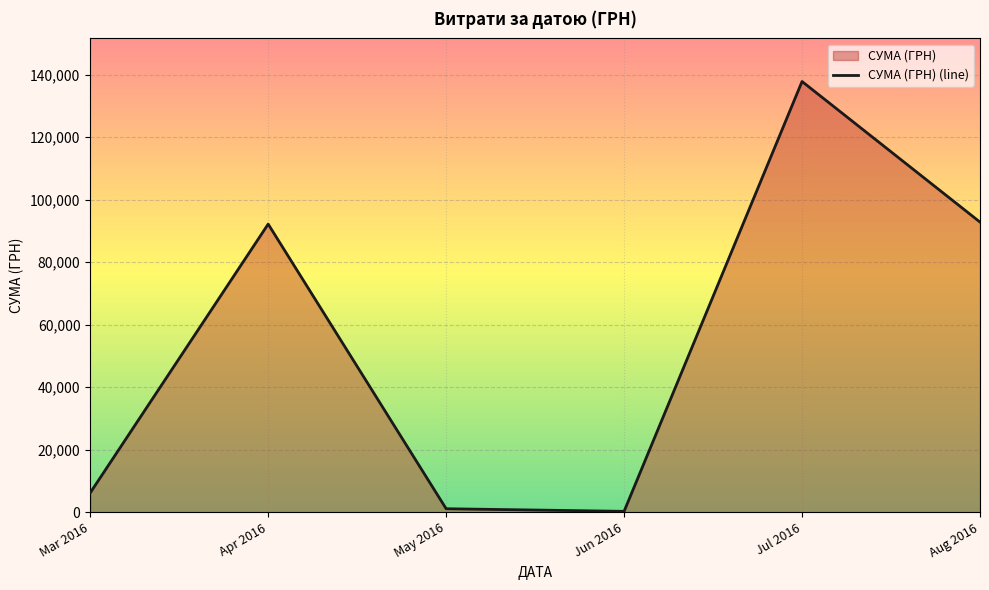

How many points are lower than both their immediate neighbors (excluding endpoints)?

1